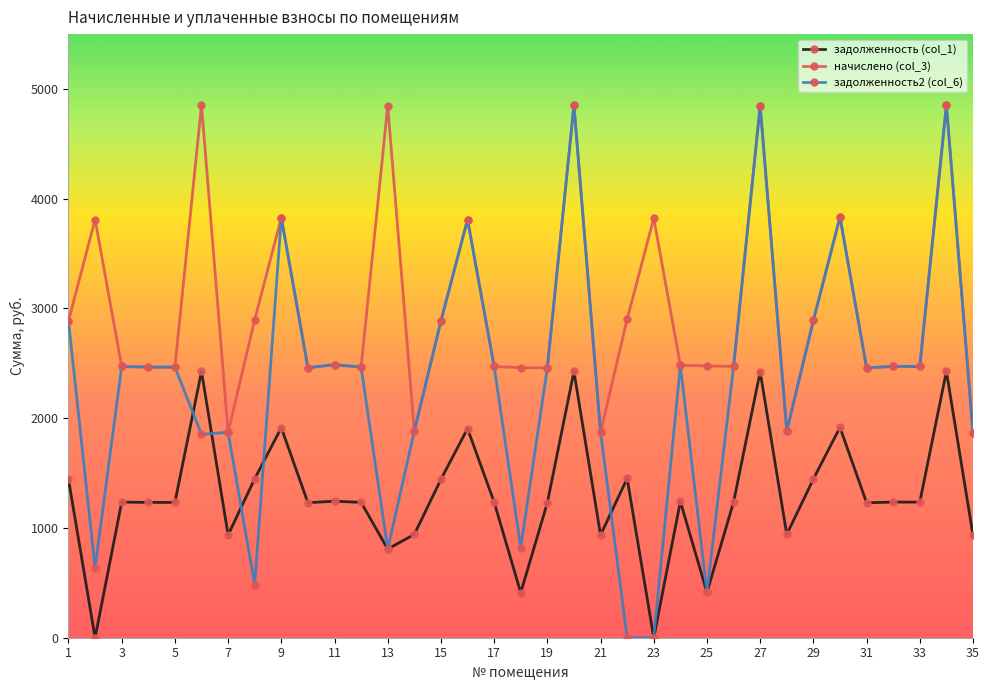

How many lines are shown in the chart?

3